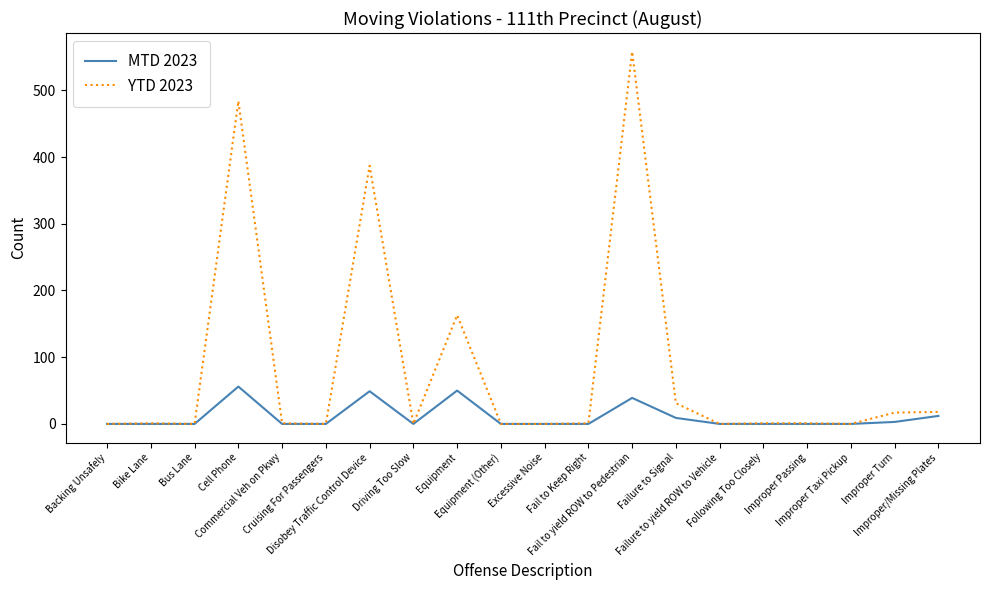

Rank the series by their maximum value, from highest to lowest.

YTD 2023, MTD 2023